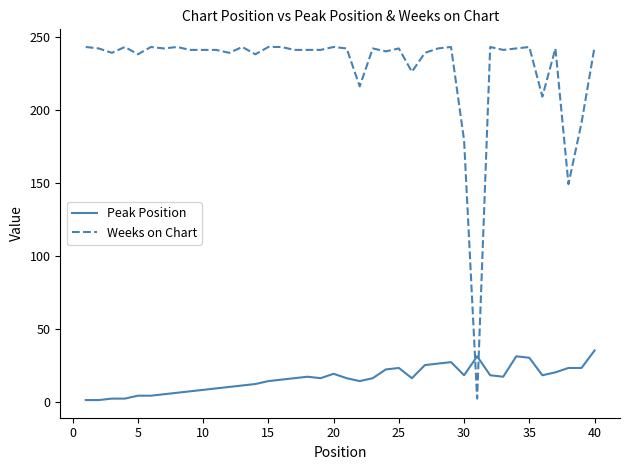

What is the lowest value of the Peak Position series?

1